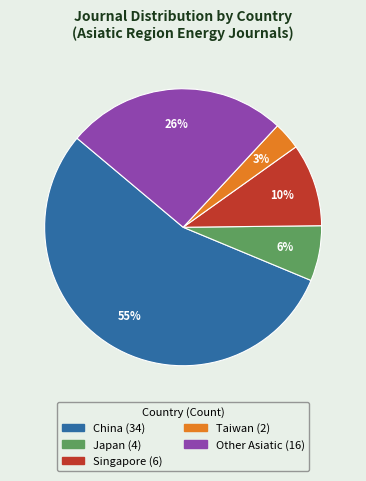

Do Singapore and Taiwan together represent more than half of the pie?

No